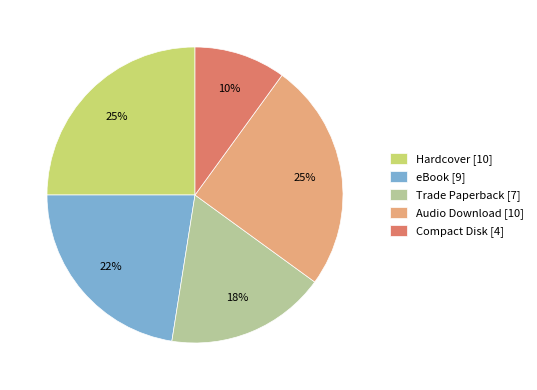

Which category has the smallest portion of the pie?

Compact Disk [4]